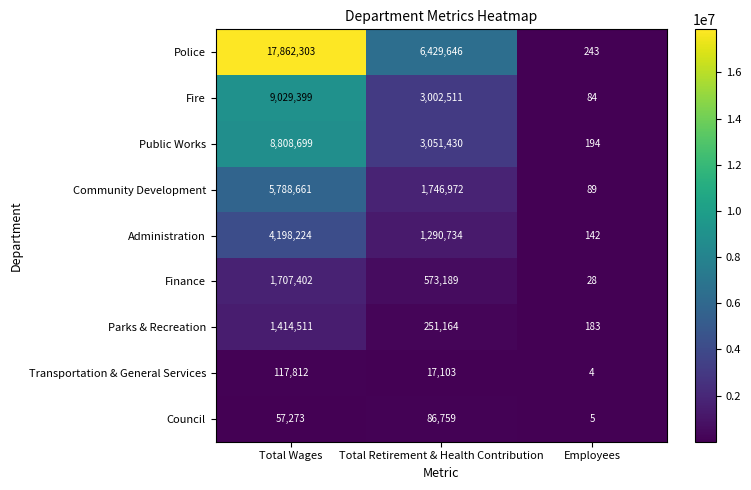

Which category has the lowest value in the Transportation & General Services series?

Employees